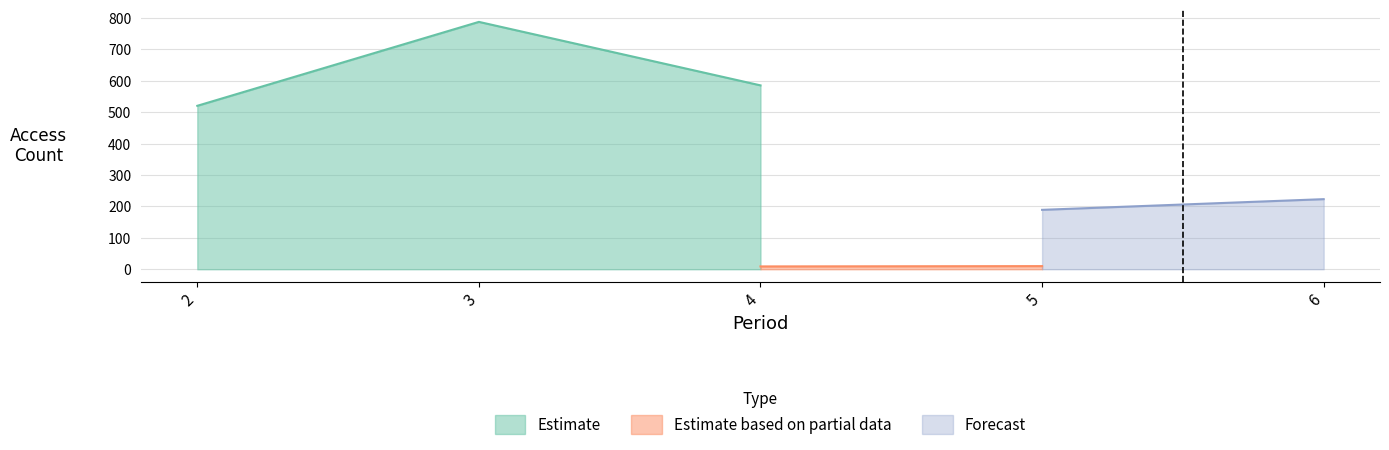

The value of Estimate at 4 is 1045. True or false?

False